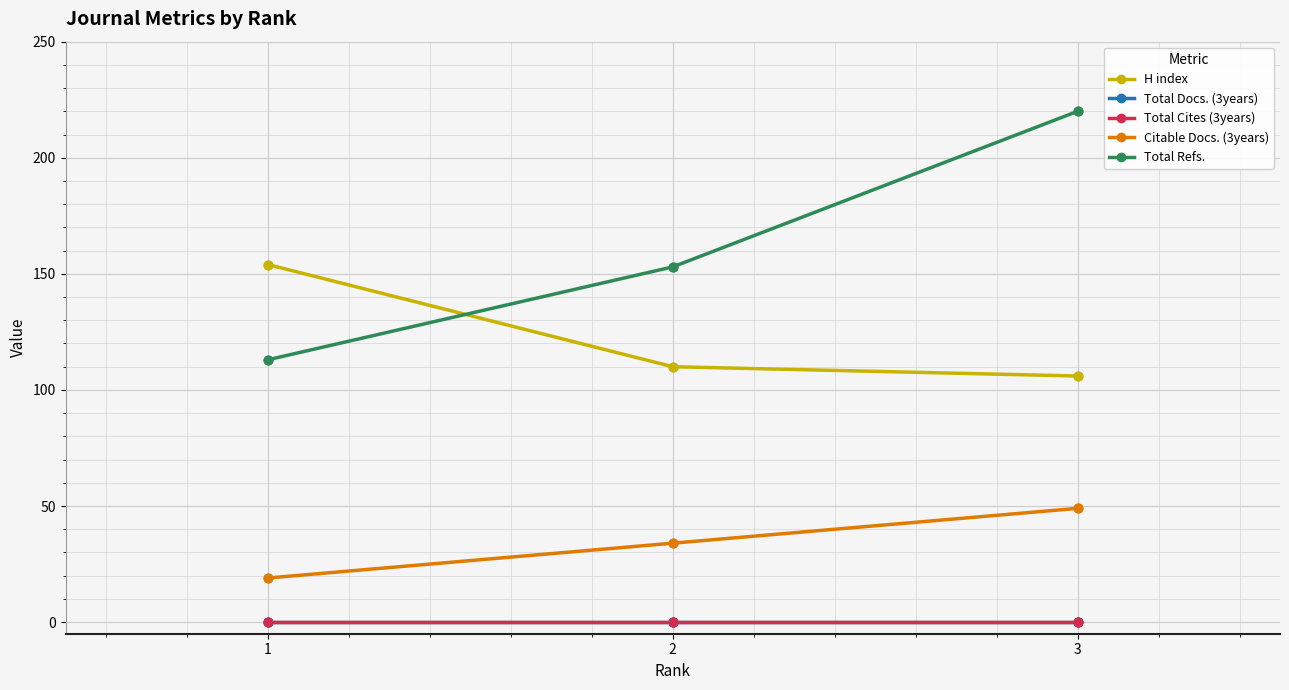

Is the value of Total Cites (3years) at 3 greater than the value of H index at 3?

No